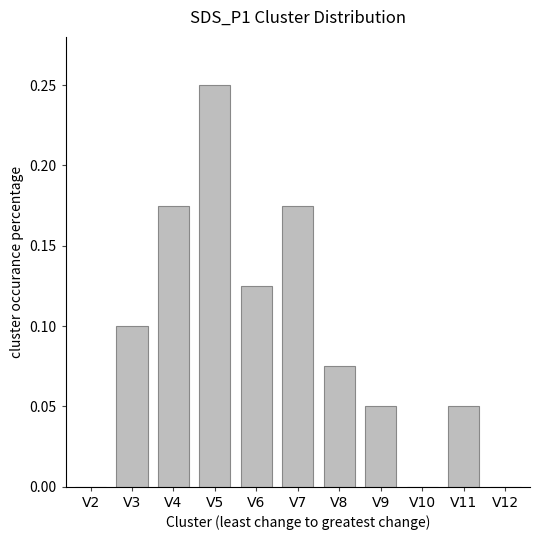

The chart shows a value of 0.1 at V5. True or false?

False